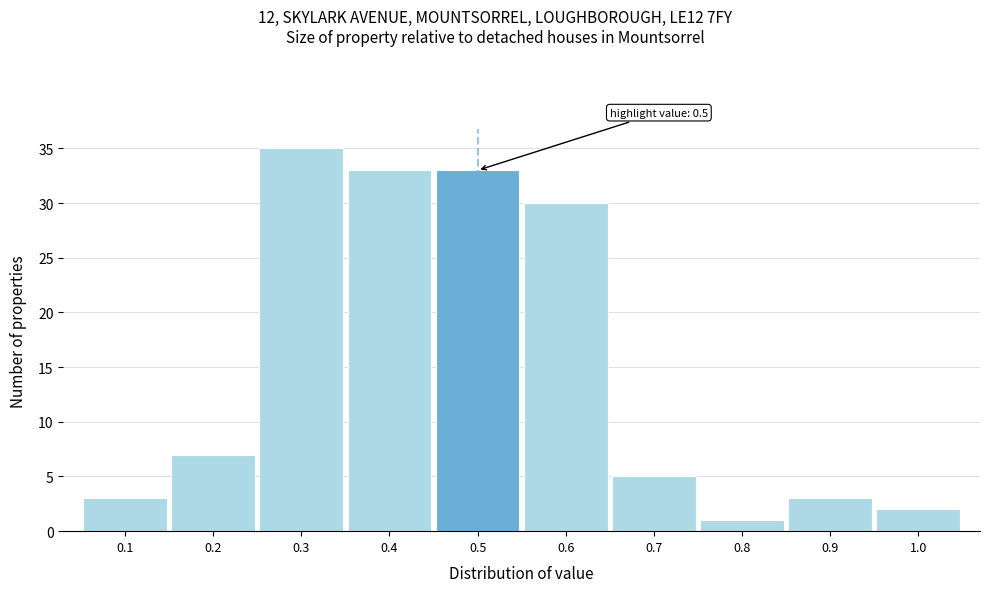

Which range on the x-axis has the tallest bar?

0.25 to 0.35